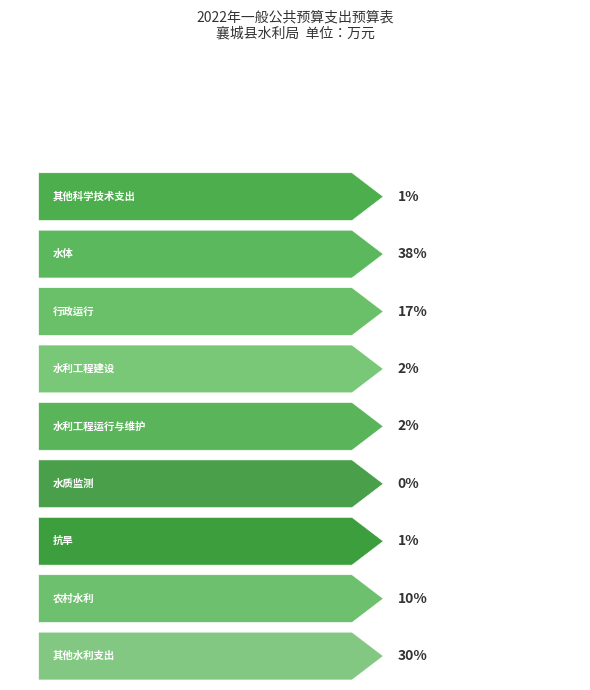

List the labels in order of value, smallest first.

水质监测, 其他科学技术支出, 抗旱, 水利工程建设, 水利工程运行与维护, 农村水利, 行政运行, 其他水利支出, 水体